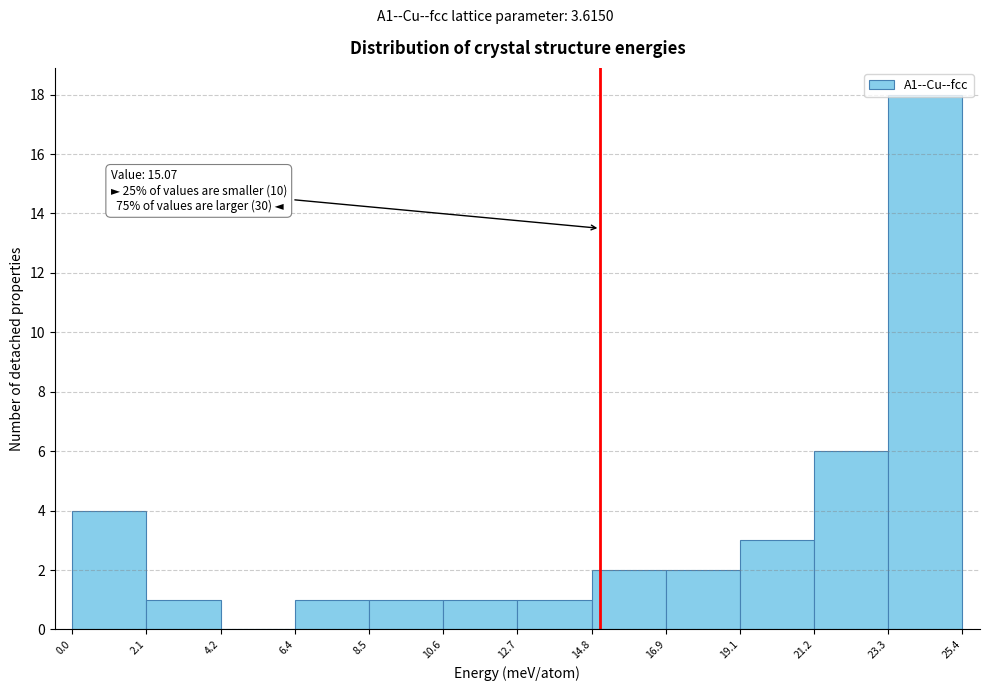

Which range on the x-axis has the tallest bar?

23.3 to 25.4